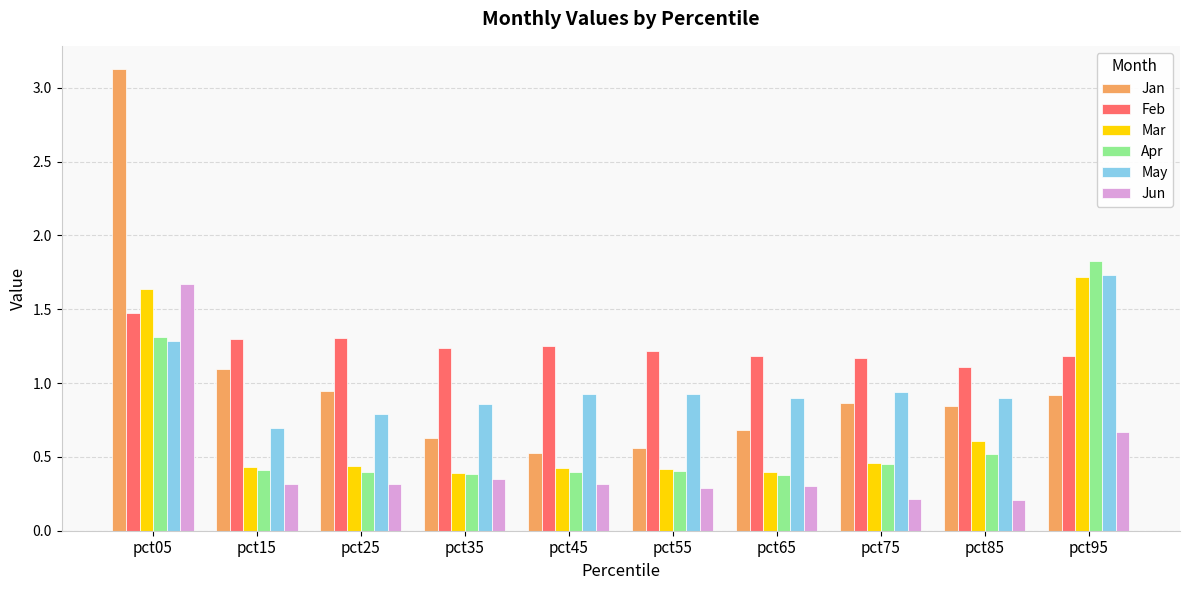

What is the sum of all Jan values?

10.2